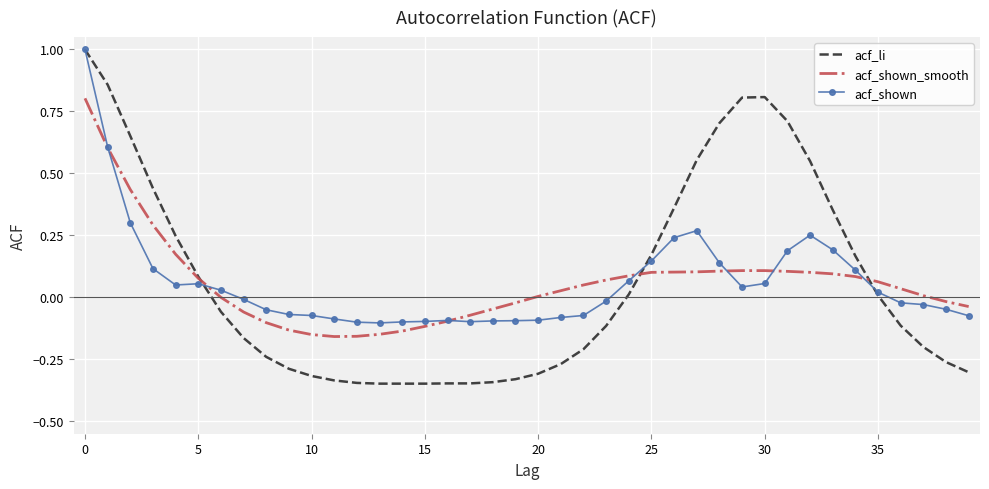

Which series has the widest spread of values?

acf_li